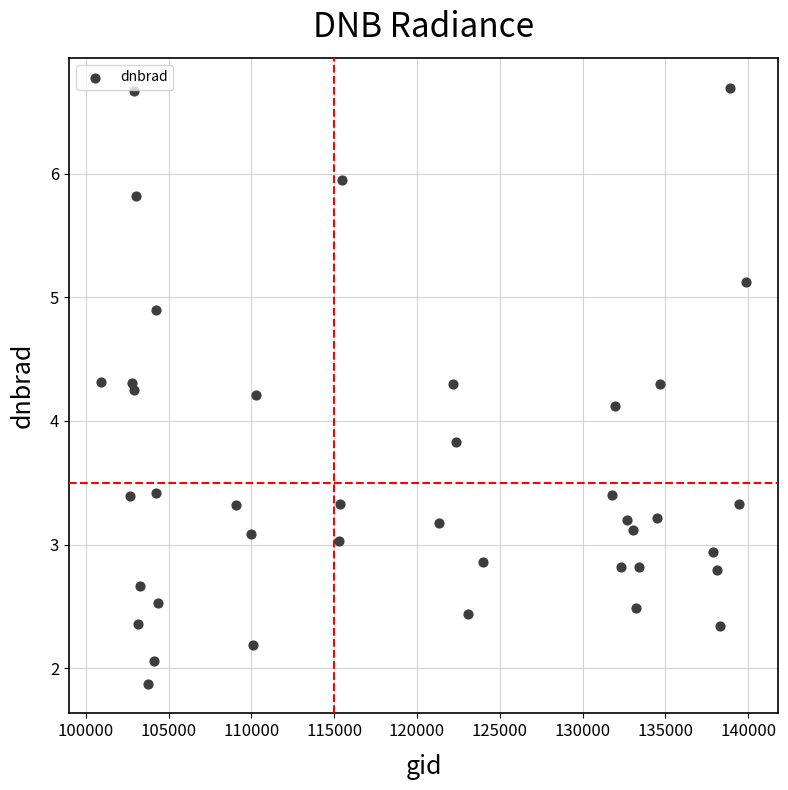

What is the range of X values (max minus min)?

38938.0